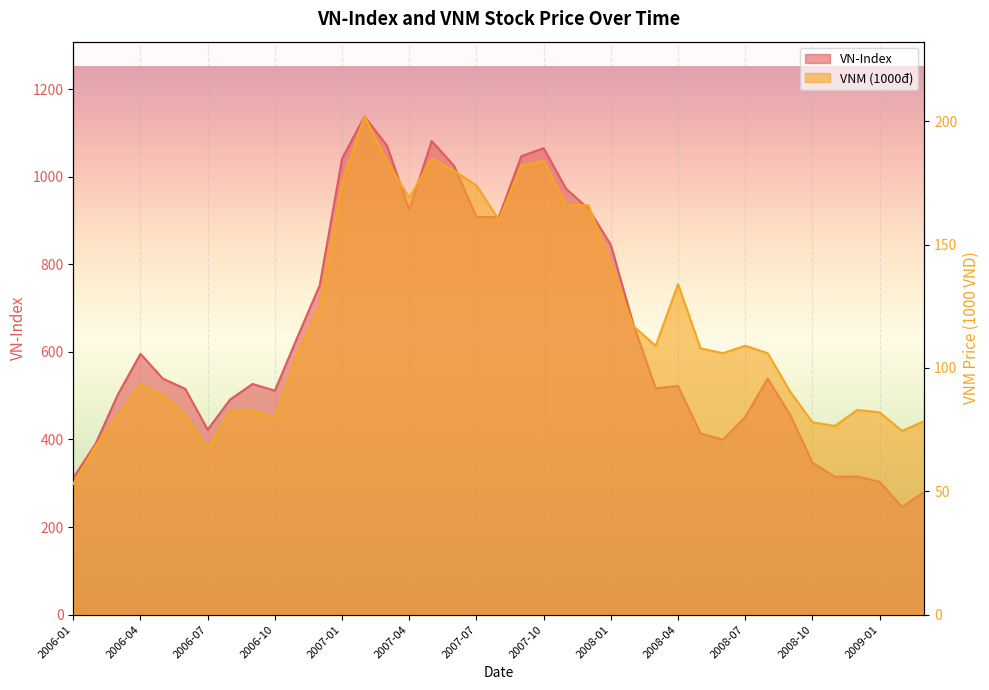

Reading left to right, what are all the values shown in this chart?

VN-Index: 312.3	390.6	503.6	595.5	538.9	515.6	422.4	491.2	526.7	511.5	633.0	751.8	1041.3	1137.7	1071.3	923.9	1081.5	1024.7	908.0	908.0	1046.9	1065.1	972.4	927.0	844.1	663.3	516.9	522.4	414.1	399.4	451.4	539.1	456.7	347.1	314.7	315.6	303.2	245.7	280.7
VNM (1000d): 53.0	68.5	81.0	93.5	89.0	81.0	67.5	82.5	83.0	80.0	106.0	125.0	175.0	202.0	184.0	169.0	185.0	180.0	174.0	160.0	182.0	184.0	166.0	166.0	142.0	117.0	109.0	134.0	108.0	106.0	109.0	106.0	90.5	78.0	76.5	83.0	82.0	74.5	78.5